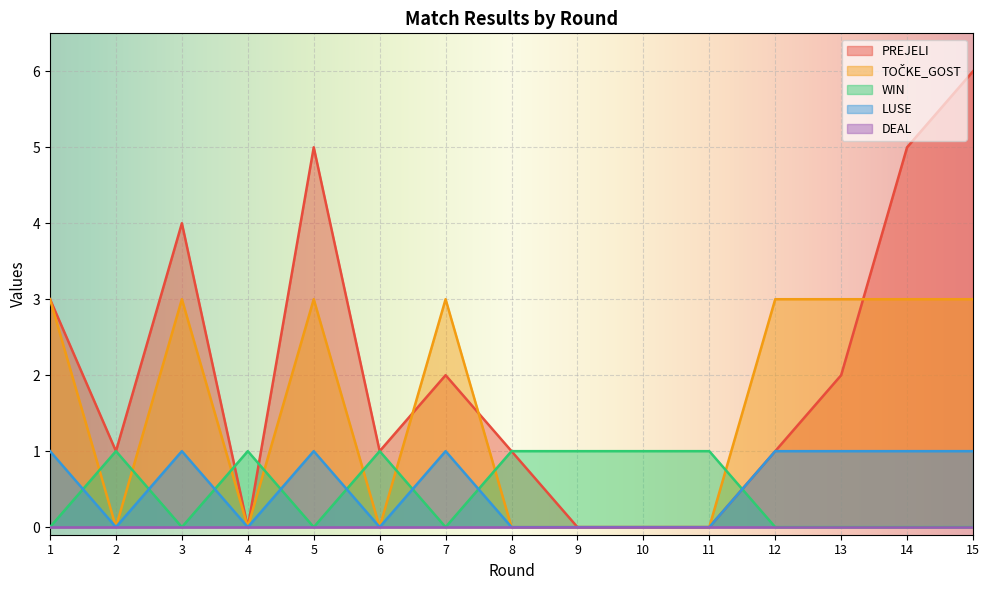

How many times do LUSE and WIN cross each other?

8